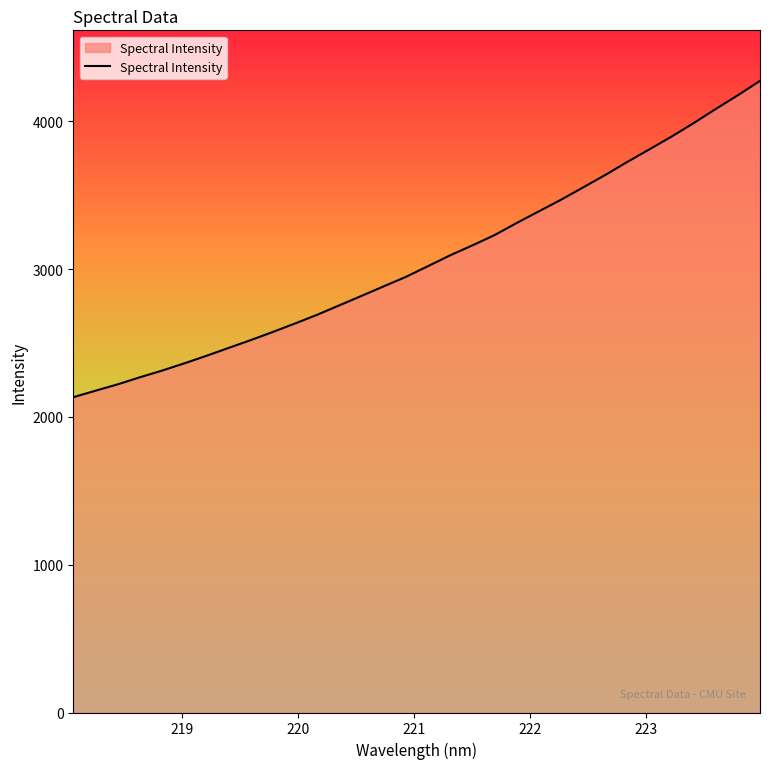

What is the greatest value displayed?

4274.7